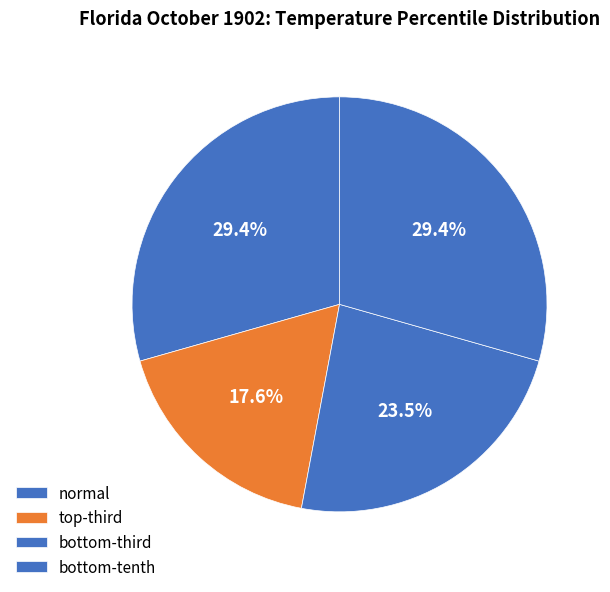

Rank the categories by value from highest to lowest.

normal, bottom-third, bottom-tenth, top-third